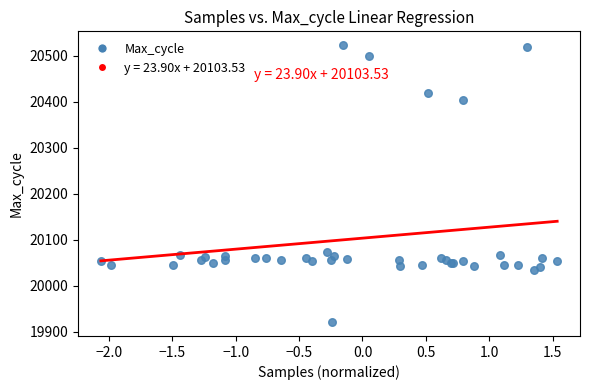

What Y value in the scatter plot is closest to 20222?

20074